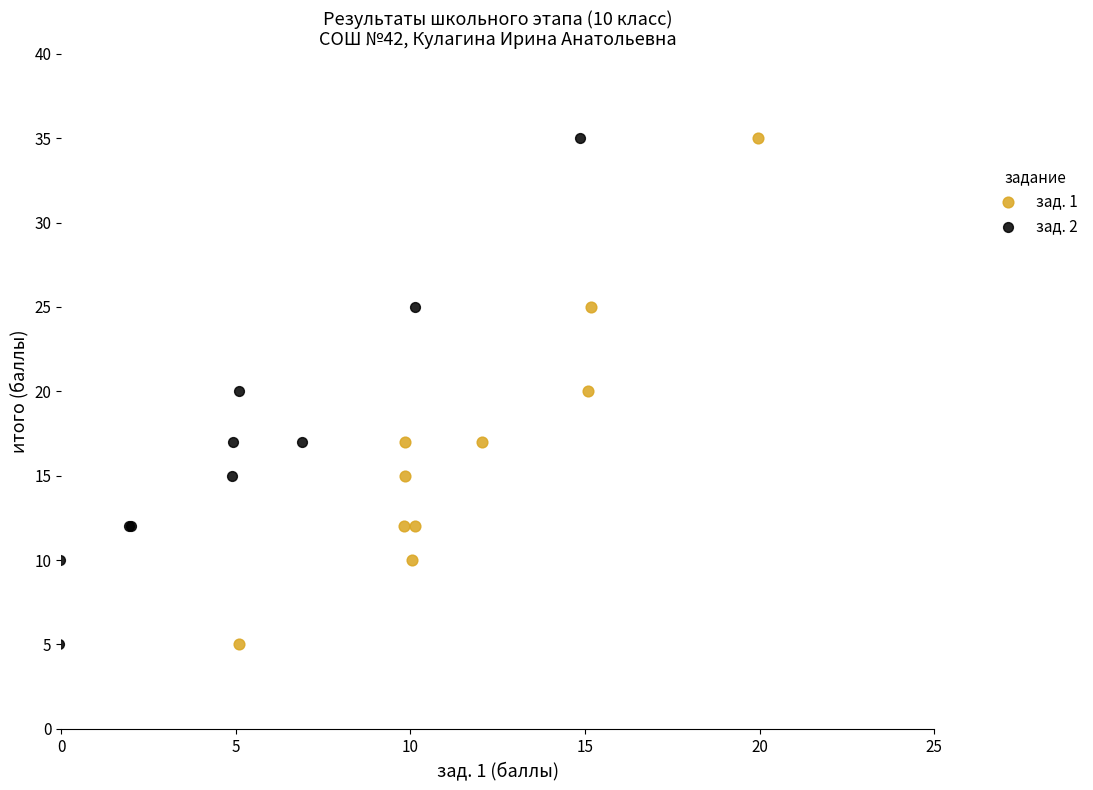

What are all the series names shown in the legend?

зад. 1, зад. 2